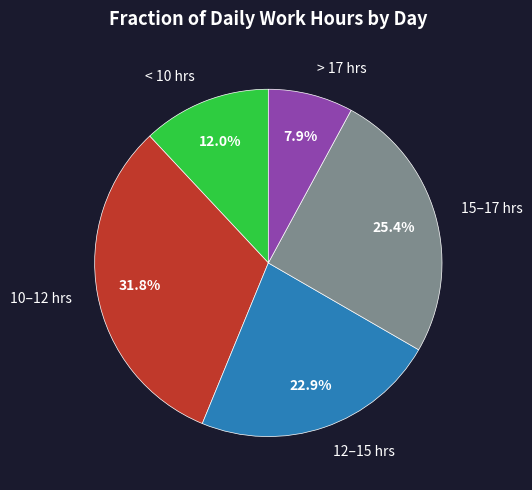

How many segments does this pie chart have?

5